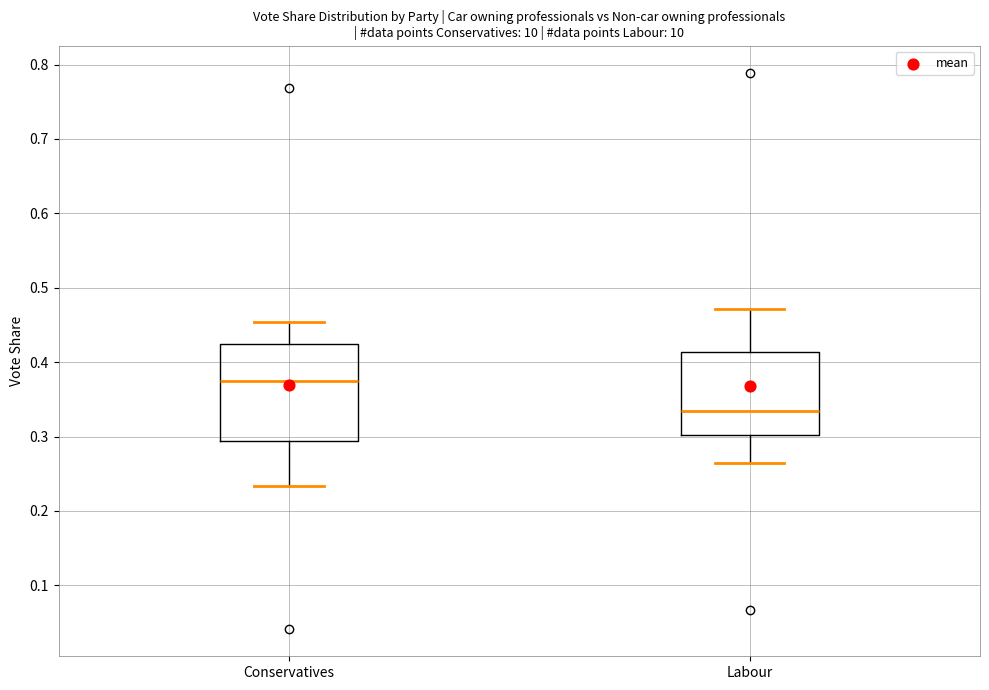

Where is the lower edge of the box for Conservatives on the y-axis? The values are not printed on the chart, so give them approximately, as read against the axis.

0.29